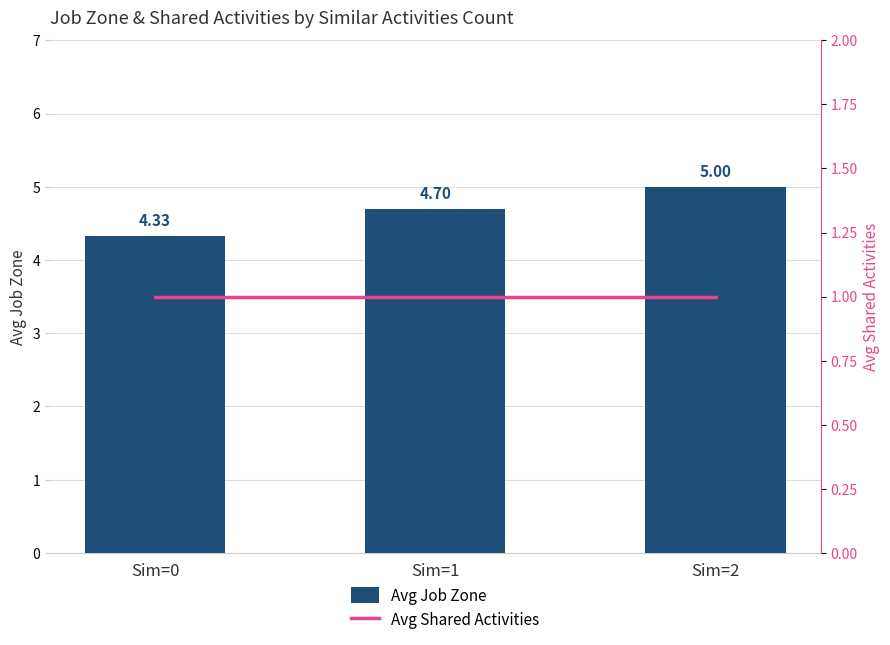

The Avg Shared Activities series shows 0.3 at Sim=0. True or false?

False